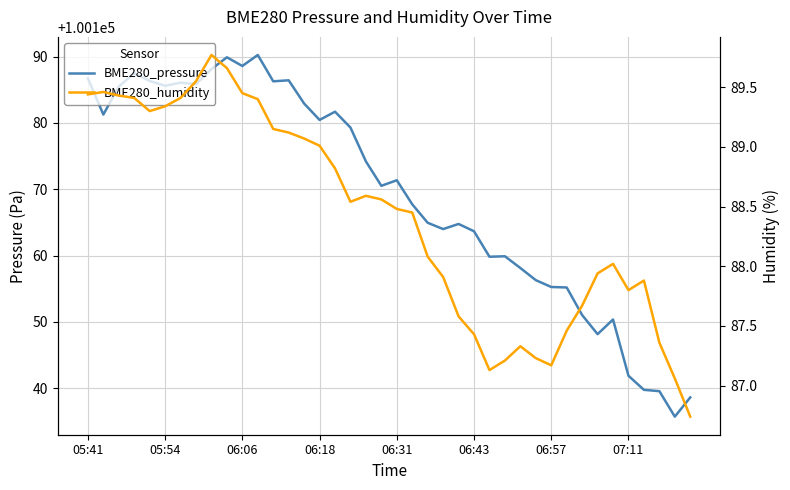

Is it true that BME280_pressure equals 154377.5 at 06:18?

False